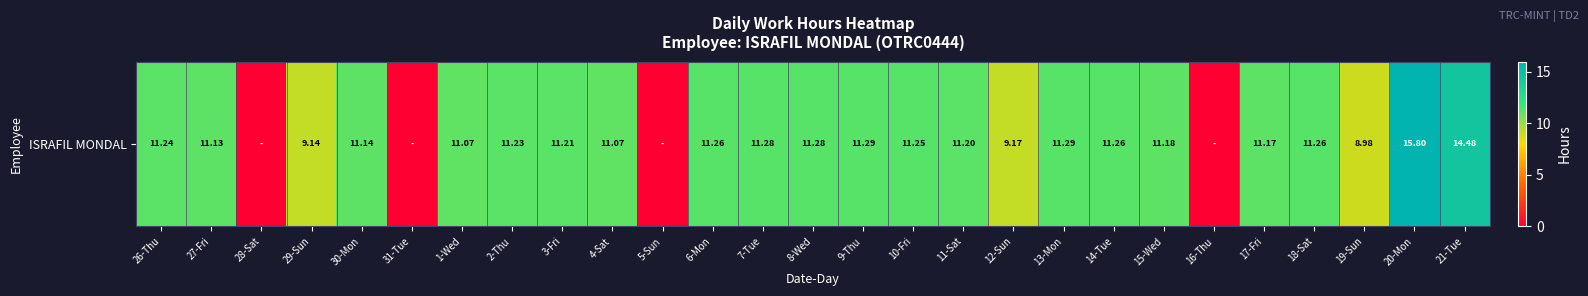

List the labels in order of value, smallest first.

28-Sat, 31-Tue, 5-Sun, 16-Thu, 19-Sun, 29-Sun, 12-Sun, 1-Wed, 4-Sat, 27-Fri, 30-Mon, 17-Fri, 15-Wed, 11-Sat, 3-Fri, 2-Thu, 26-Thu, 10-Fri, 6-Mon, 14-Tue, 18-Sat, 7-Tue, 8-Wed, 9-Thu, 13-Mon, 21-Tue, 20-Mon